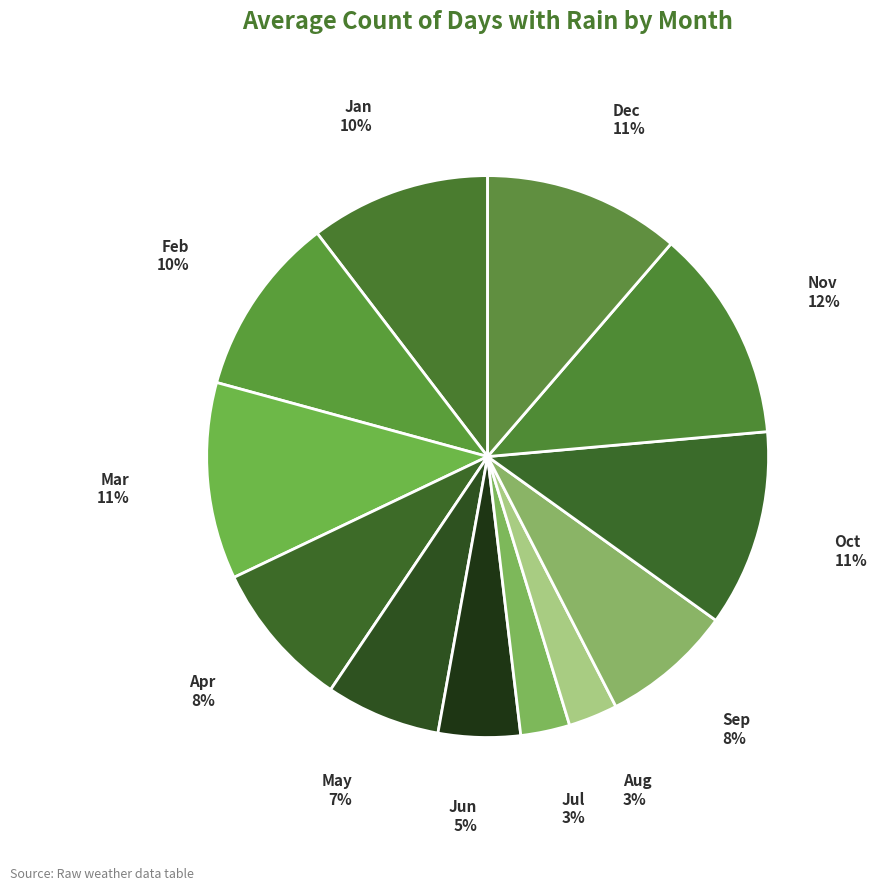

To the nearest percent, what percentage of the pie is Nov?

12%